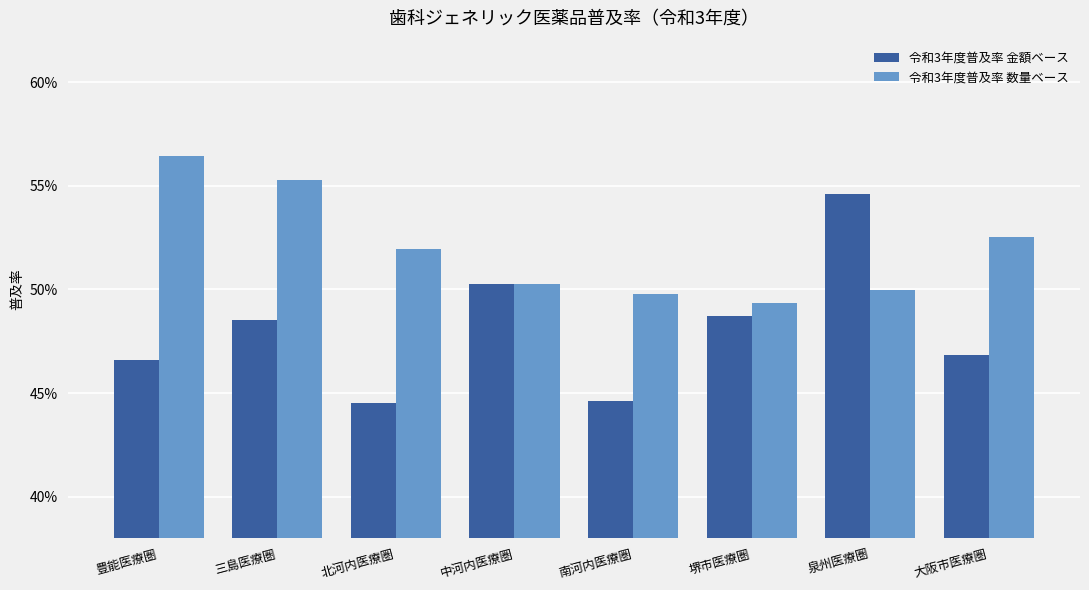

Which series has the widest spread of values?

令和3年度普及率 金額ベース